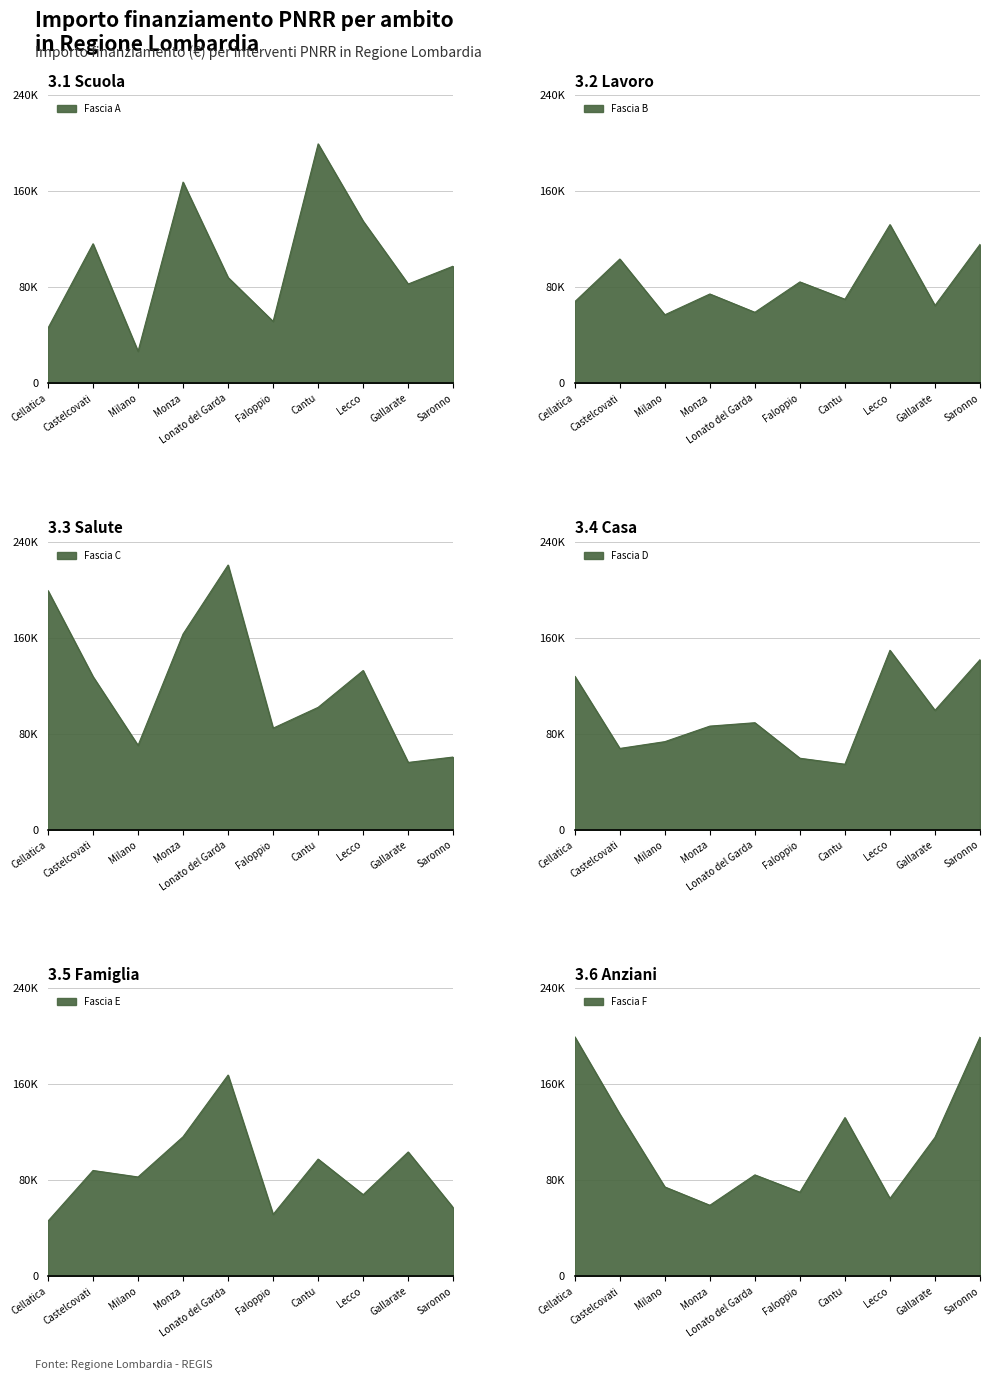

How many interior local valleys does the Fascia B series have?

4